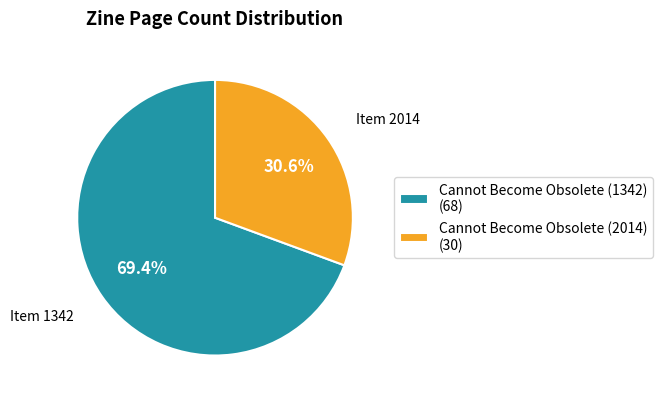

What percentage do Cannot Become Obsolete (1342) and Cannot Become Obsolete (2014) together represent?

100.0%